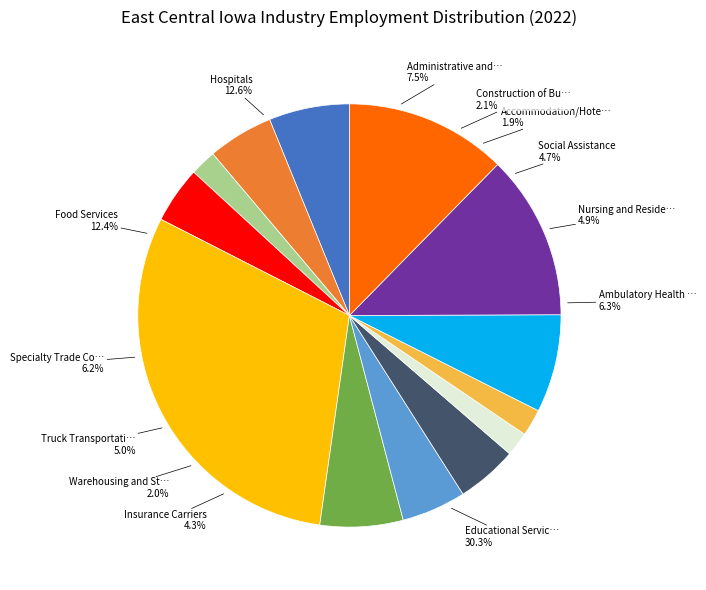

Do Warehousing and Storage and Insurance Carriers together represent more than half of the pie?

No